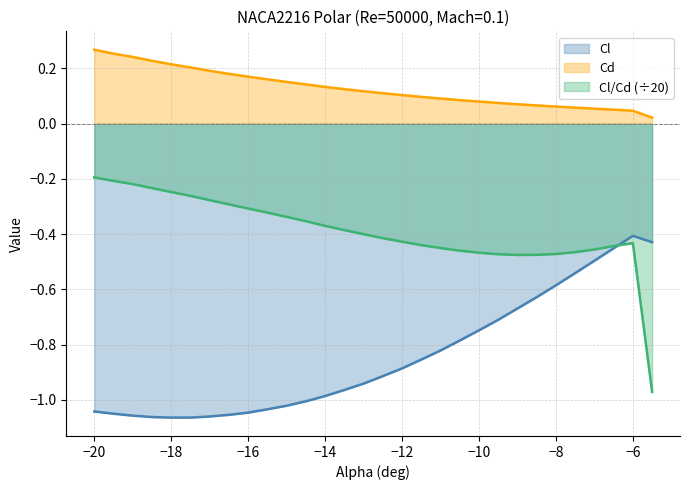

True or false: Cl/Cd and Cd intersect in this chart.

False